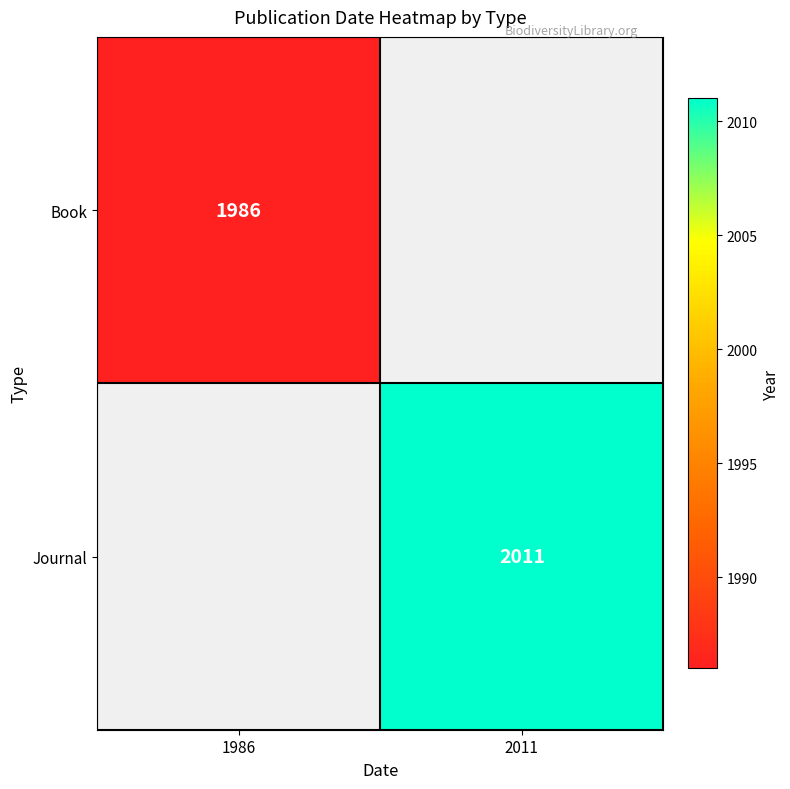

How many distinct data groups are displayed?

2